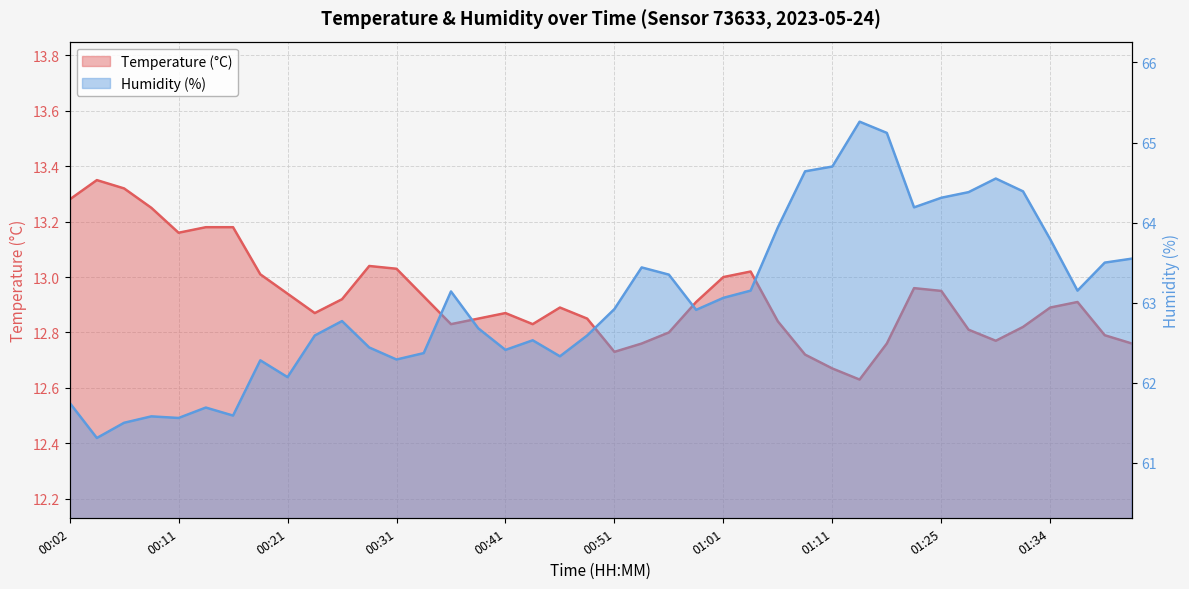

Is it true that Humidity (%) equals 84.8 at 00:02?

False